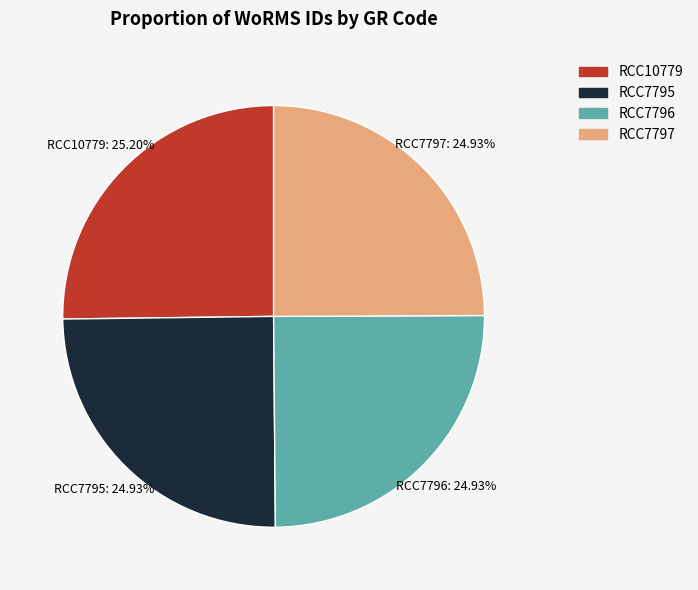

What percentage do RCC7796 and RCC7797 together represent?

49.9%